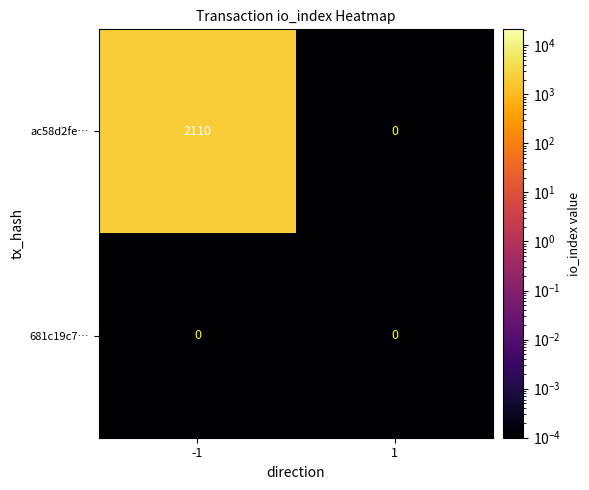

True or false: ac58d2fe… has a value of 0 at 1.

True